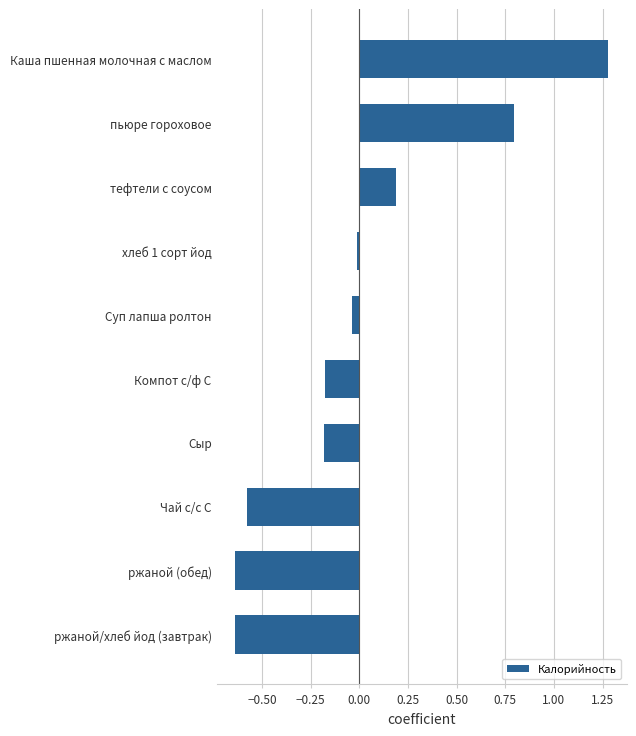

What is the change in value from ржаной/хлеб йод (завтрак) to пьюре гороховое?

+1.4